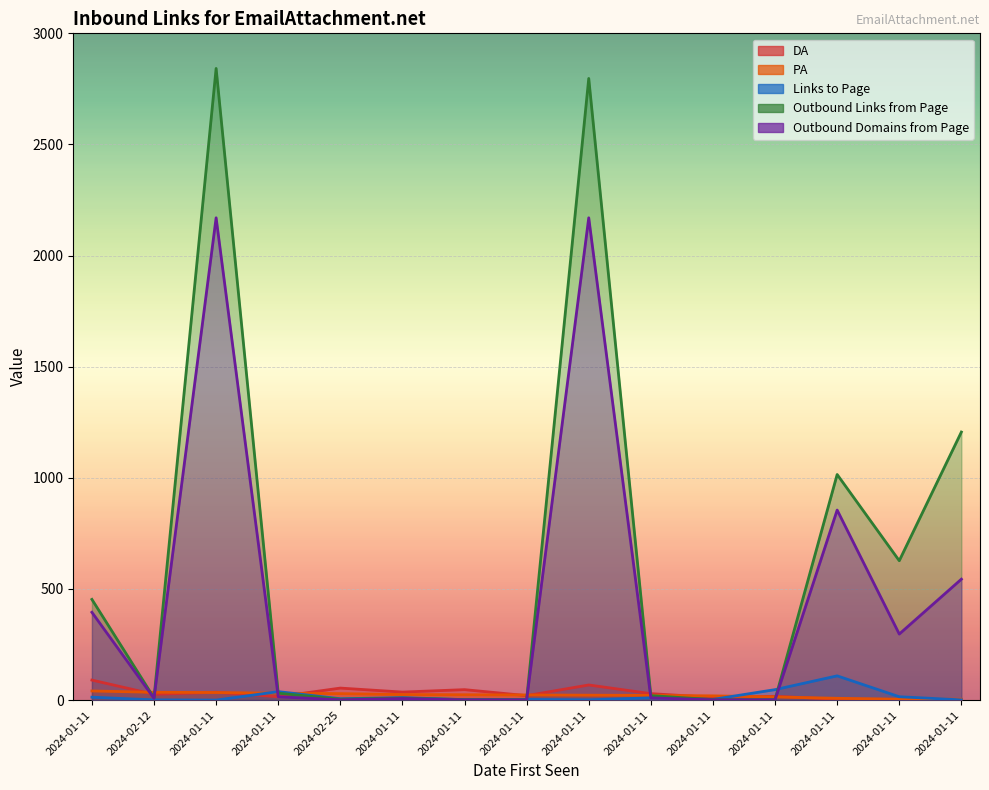

What is the difference between the second highest and second lowest values in the DA series?

65